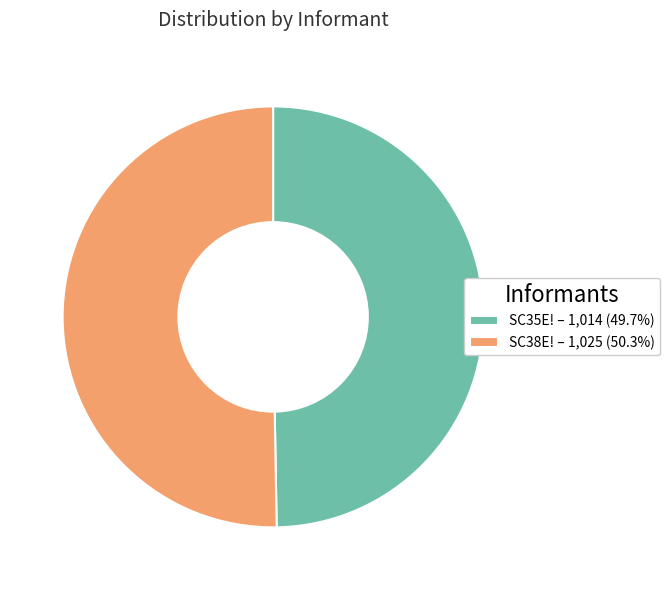

Approximately how many times larger is the value at SC38E! – 1,025 (50.3%) compared to SC35E! – 1,014 (49.7%)?

1.0